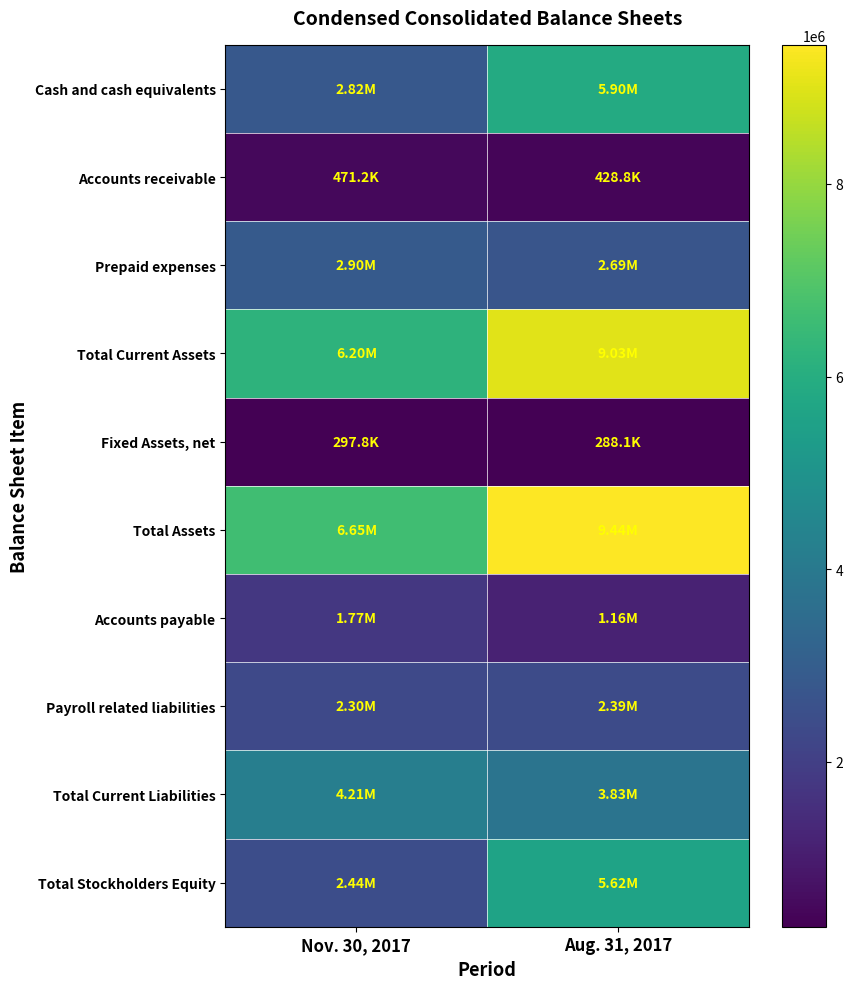

Reading left to right, what are all the values shown in this chart?

Cash and cash equivalents: Nov. 30, 2017=2822325	Aug. 31, 2017=5896705
Accounts receivable: Nov. 30, 2017=471189	Aug. 31, 2017=428790
Prepaid expenses: Nov. 30, 2017=2895076	Aug. 31, 2017=2687188
Total Current Assets: Nov. 30, 2017=6204953	Aug. 31, 2017=9028599
Fixed Assets, net: Nov. 30, 2017=297775	Aug. 31, 2017=288065
Total Assets: Nov. 30, 2017=6652208	Aug. 31, 2017=9443144
Accounts payable: Nov. 30, 2017=1773318	Aug. 31, 2017=1160474
Payroll related liabilities: Nov. 30, 2017=2295262	Aug. 31, 2017=2388454
Total Current Liabilities: Nov. 30, 2017=4210655	Aug. 31, 2017=3827910
Total Stockholders Equity: Nov. 30, 2017=2441553	Aug. 31, 2017=5615234